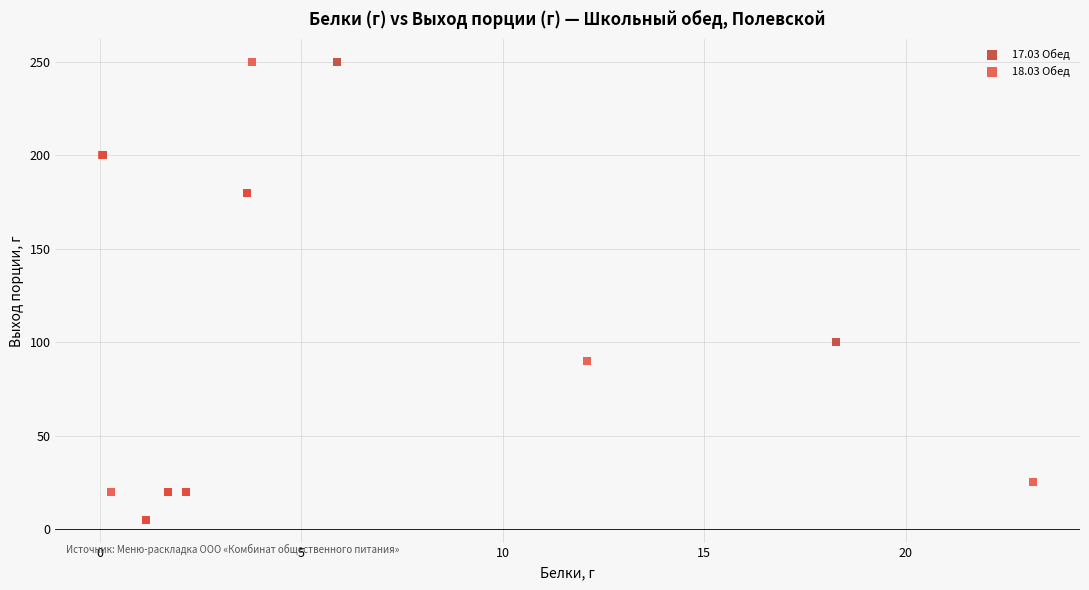

What are all the series names shown in the legend?

17.03 Обед, 18.03 Обед